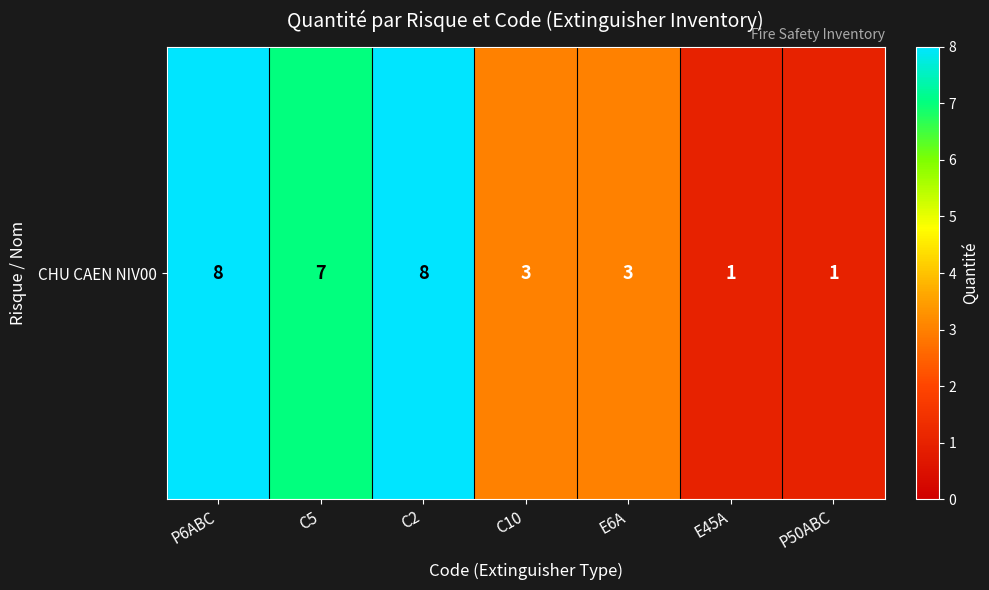

List the labels in order of value, smallest first.

E45A, P50ABC, C10, E6A, C5, P6ABC, C2